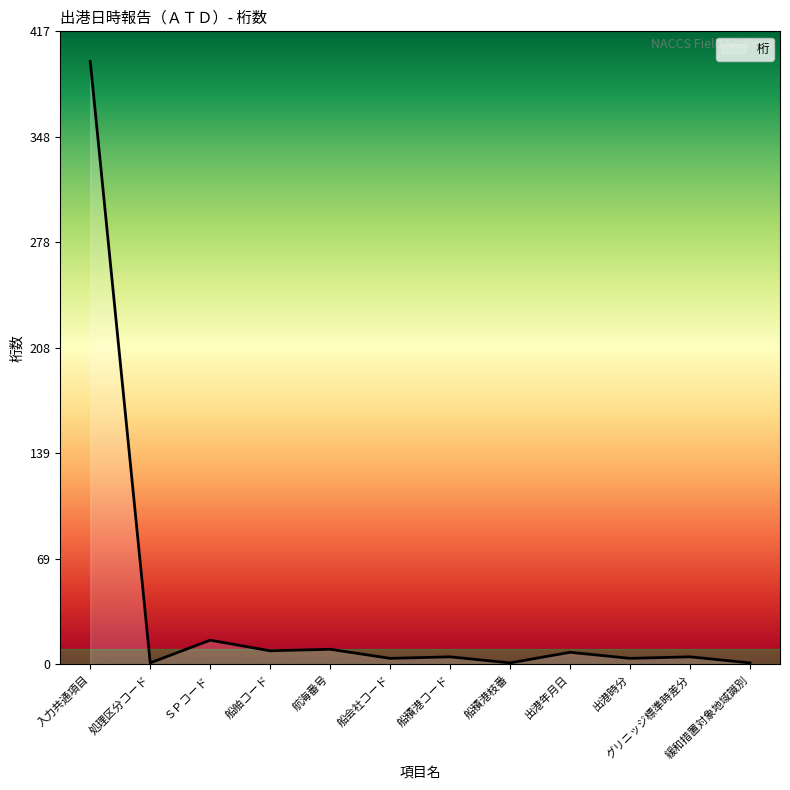

What is the sum of the values at 航海番号 and 出港年月日?

18